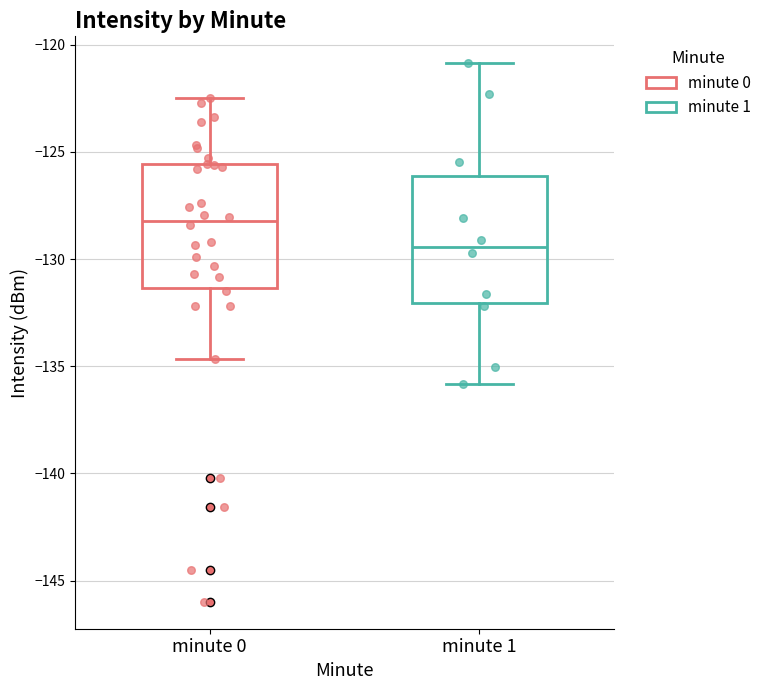

Reading left to right, read every box against the y-axis: the position of its median line, the range the box covers, and the ends of its whiskers. The values are not printed on the chart, so give them approximately, as read against the axis.

minute 0: median -128.0, box -131.5 to -125.5, whiskers -134.5 to -122.5
minute 1: median -129.5, box -132.0 to -126.0, whiskers -136.0 to -121.0